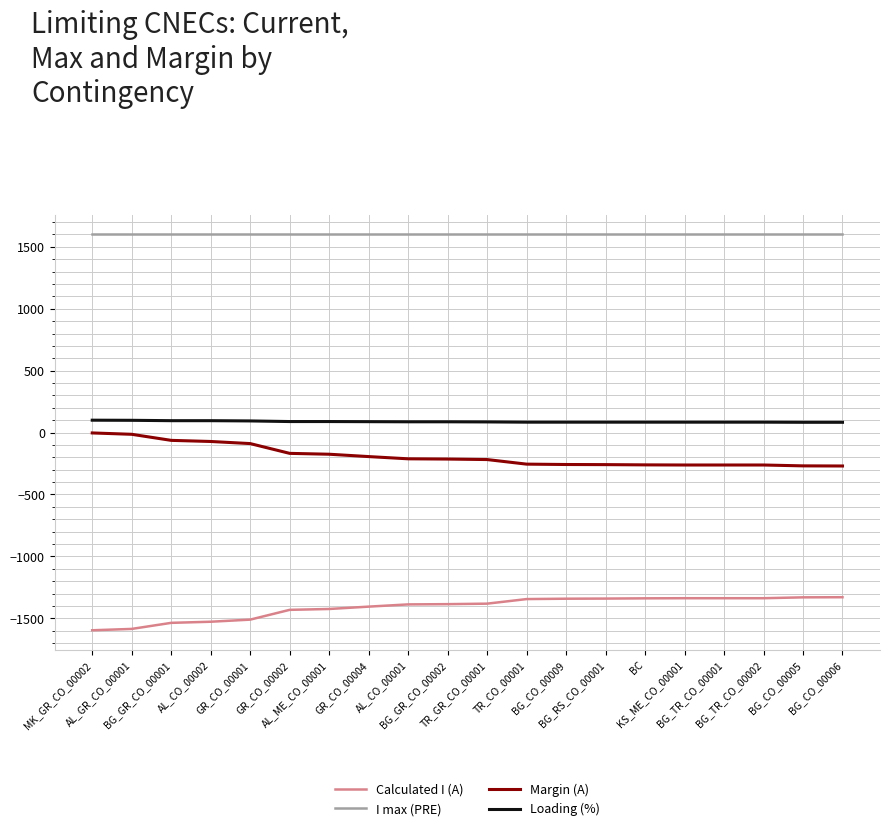

What is the highest value of the Calculated I (A) series?

-1330